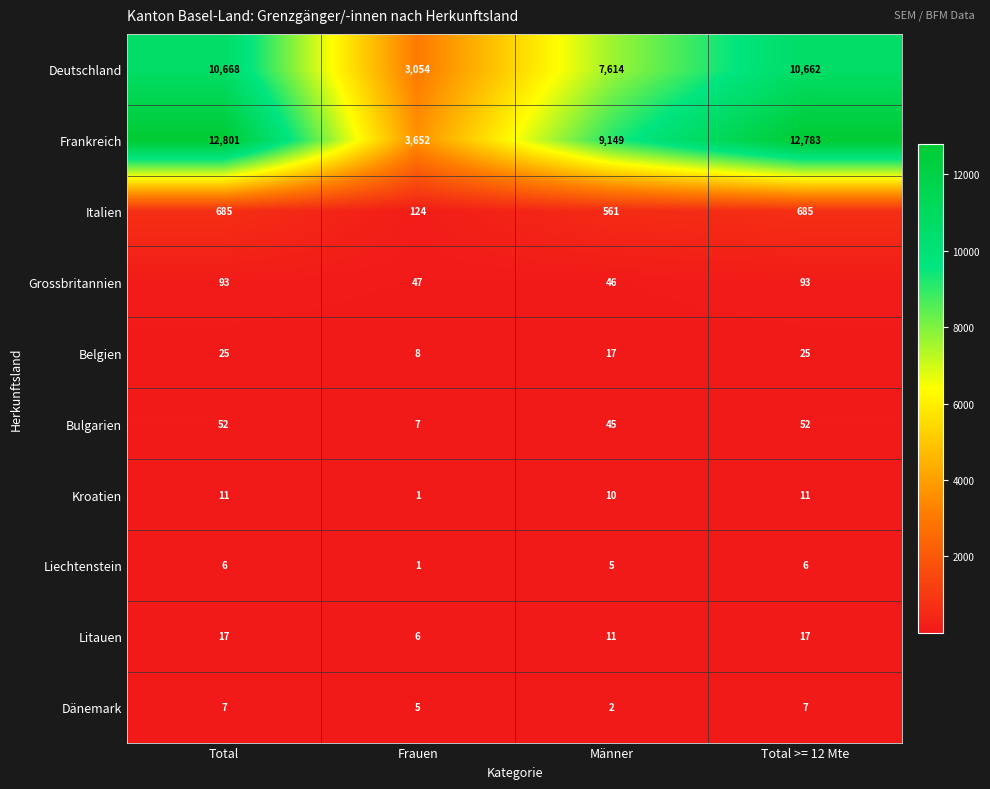

Which series changed the most between Total and Männer?

Frankreich